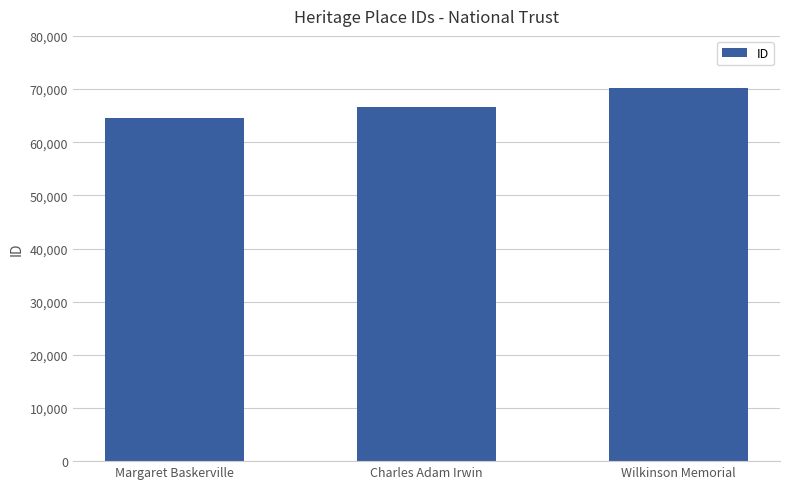

What value does the data have at Charles Adam Irwin?

66616